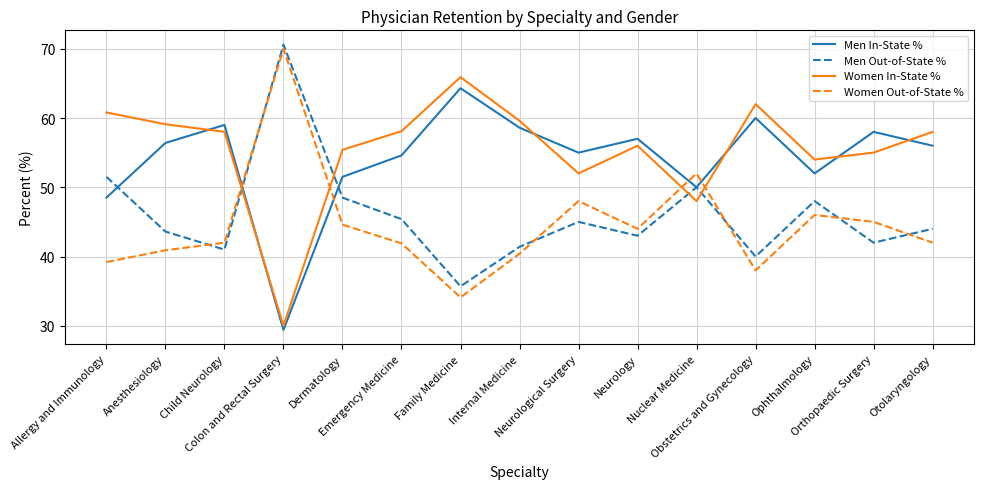

Count the number of data series in this chart.

4